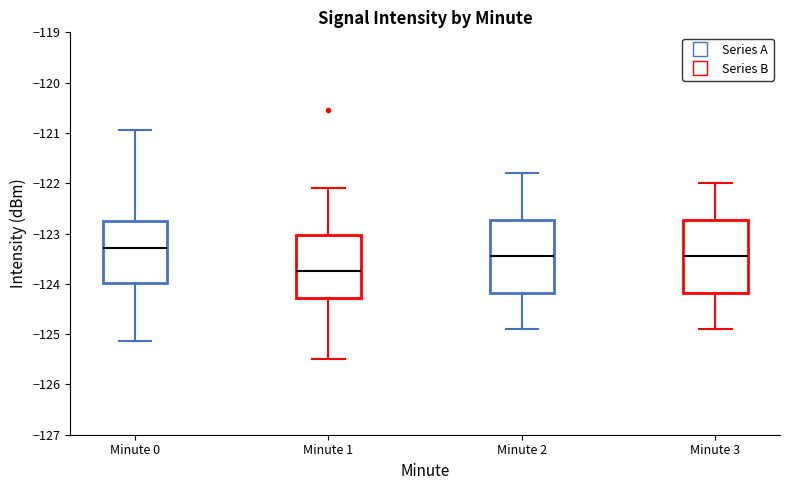

Reading left to right, transcribe this box plot: for each box, give where its median line is, the range the box spans, and where its two whiskers end, as read against the y-axis. The values are not printed on the chart, so give them approximately, as read against the axis.

Minute 0: median -123.3, box -124.0 to -122.8, whiskers -125.1 to -120.9
Minute 1: median -123.7, box -124.3 to -123.0, whiskers -125.5 to -122.1
Minute 2: median -123.4, box -124.2 to -122.7, whiskers -124.9 to -121.8
Minute 3: median -123.4, box -124.2 to -122.7, whiskers -124.9 to -122.0